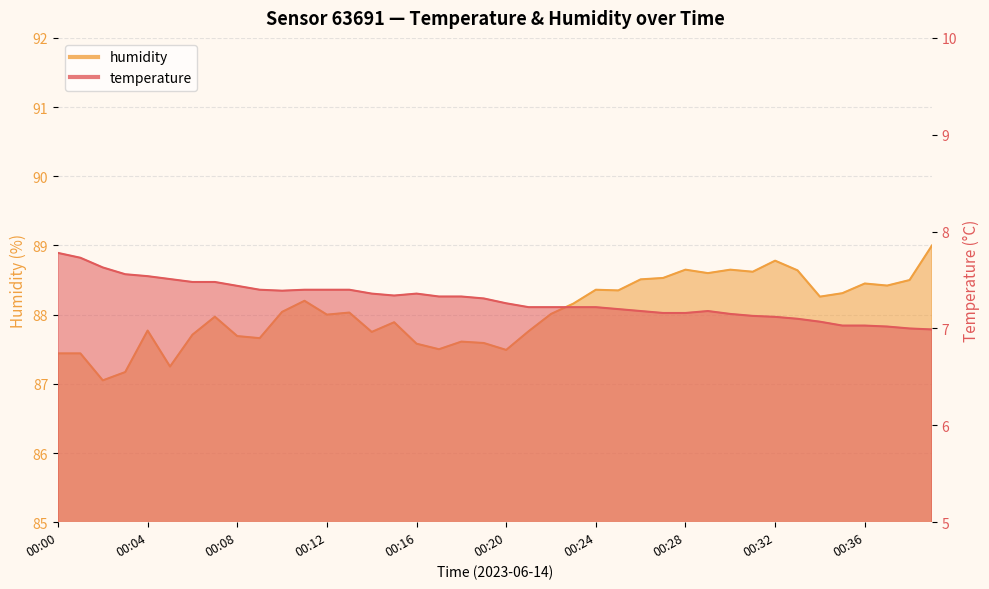

Which series has the widest spread of values?

humidity